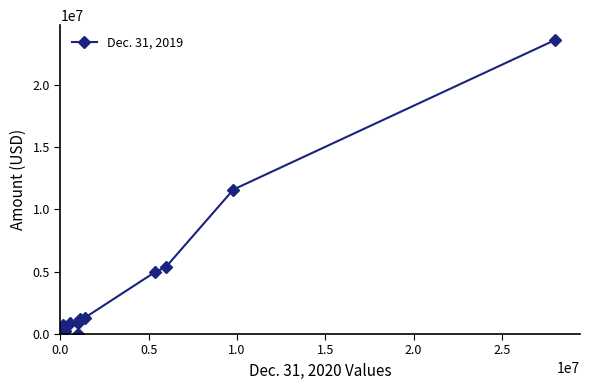

What is the average value?

4620951